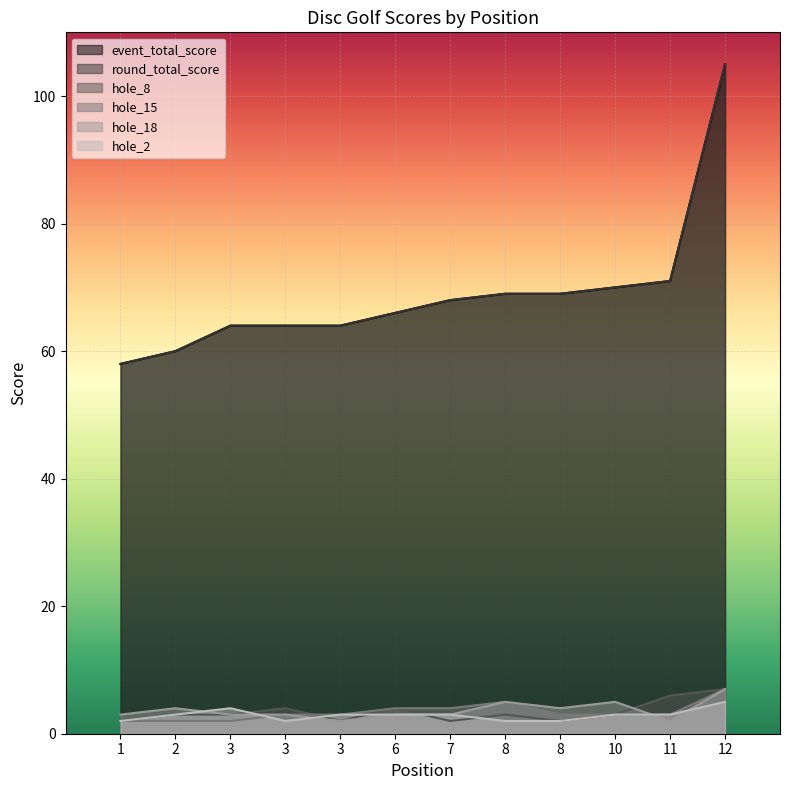

Between 10 and 11, which is larger?

11